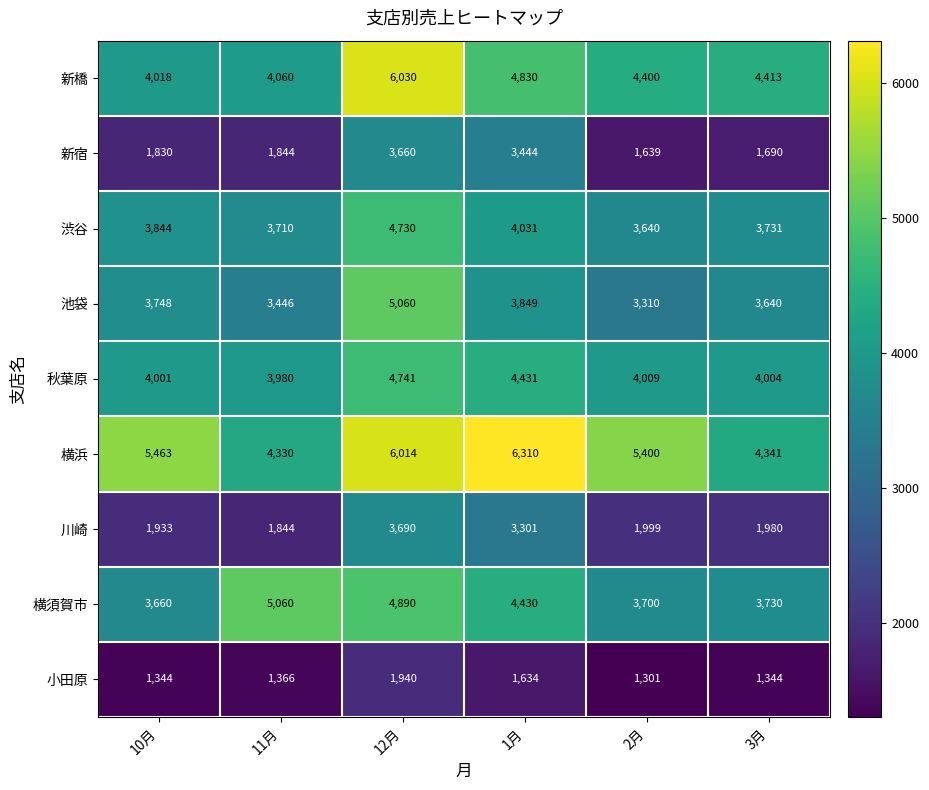

Rank the series at 3月 from lowest to highest value.

小田原, 新宿, 川崎, 池袋, 横須賀市, 渋谷, 秋葉原, 横浜, 新橋